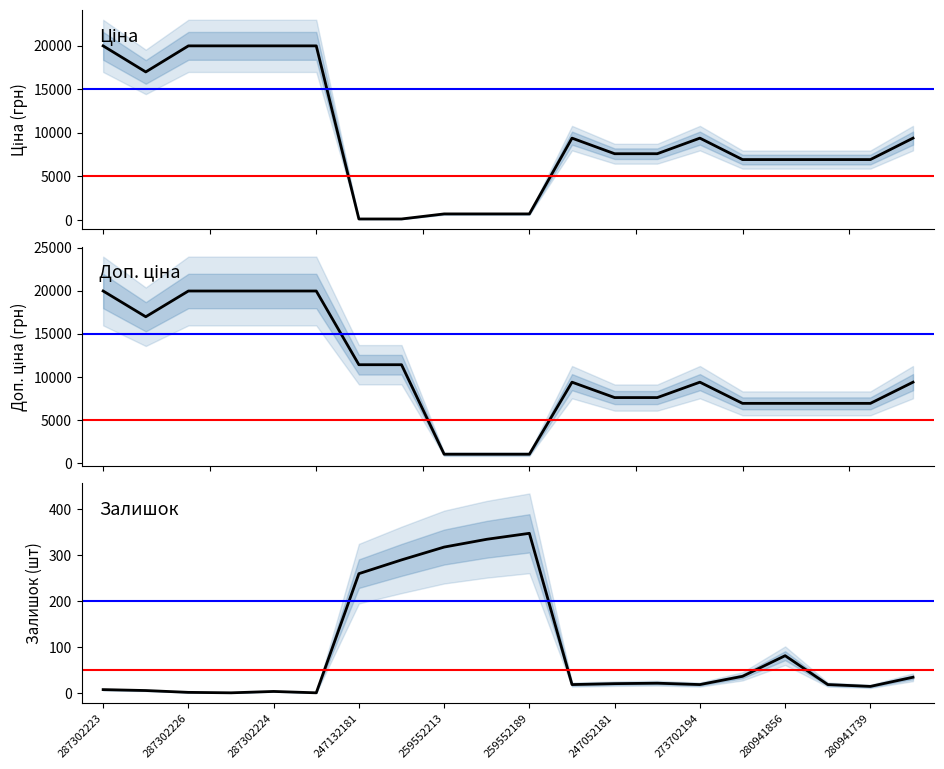

What is the greatest value displayed?

19964.2